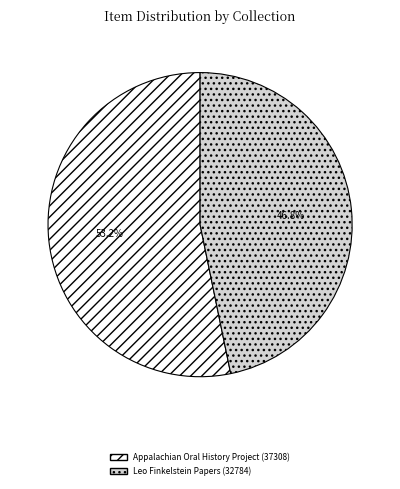

Which has a higher value, Appalachian Oral History Project (37308) or Leo Finkelstein Papers (32784)?

Appalachian Oral History Project (37308)